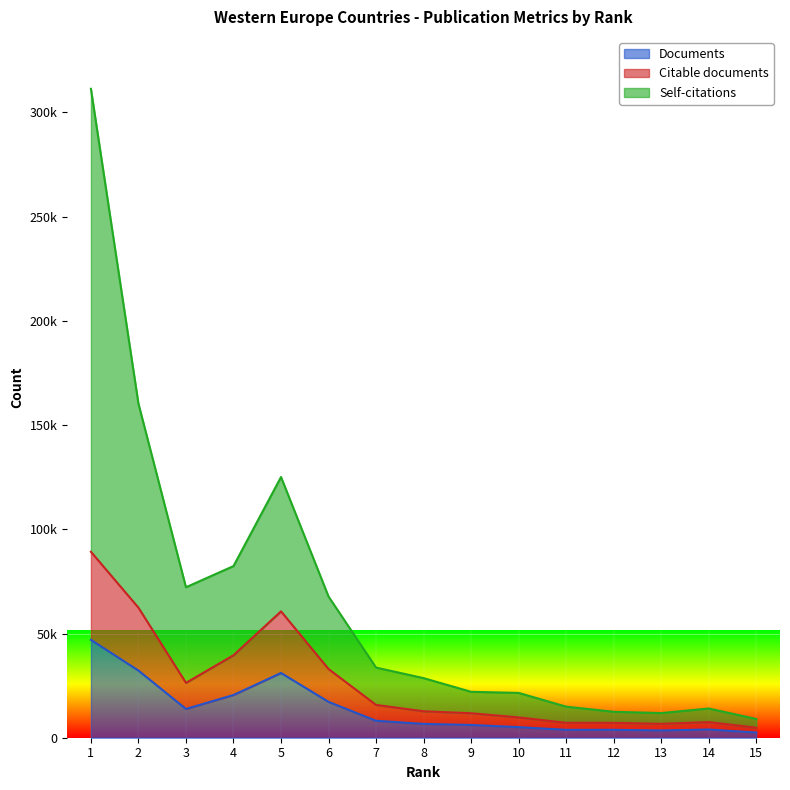

At which category is the sum across all series the highest?

1